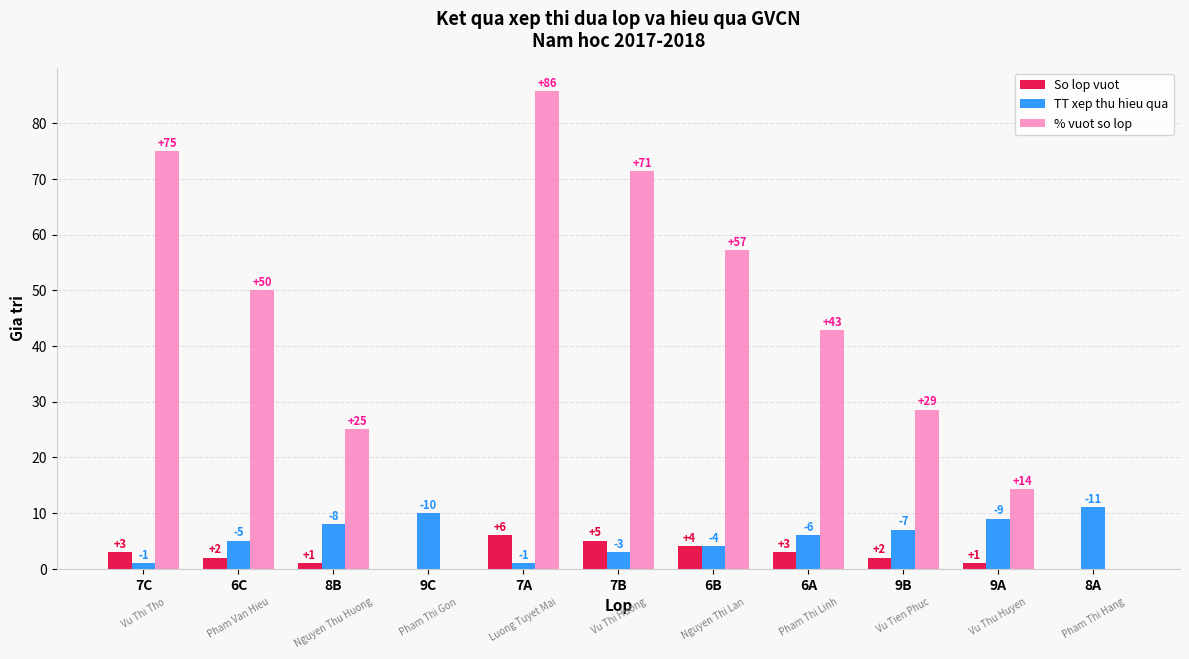

Is it true that % vuot so lop equals 11.1 at 8B?

False